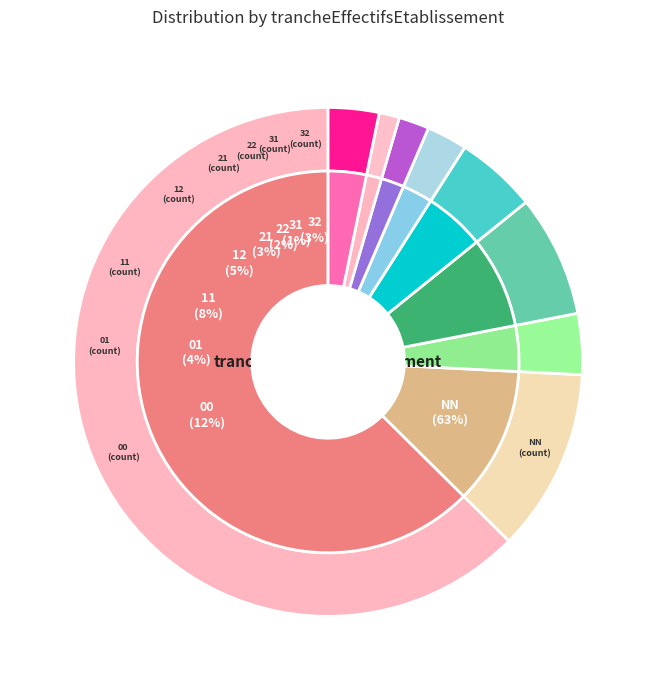

How many slices are in this pie chart?

9